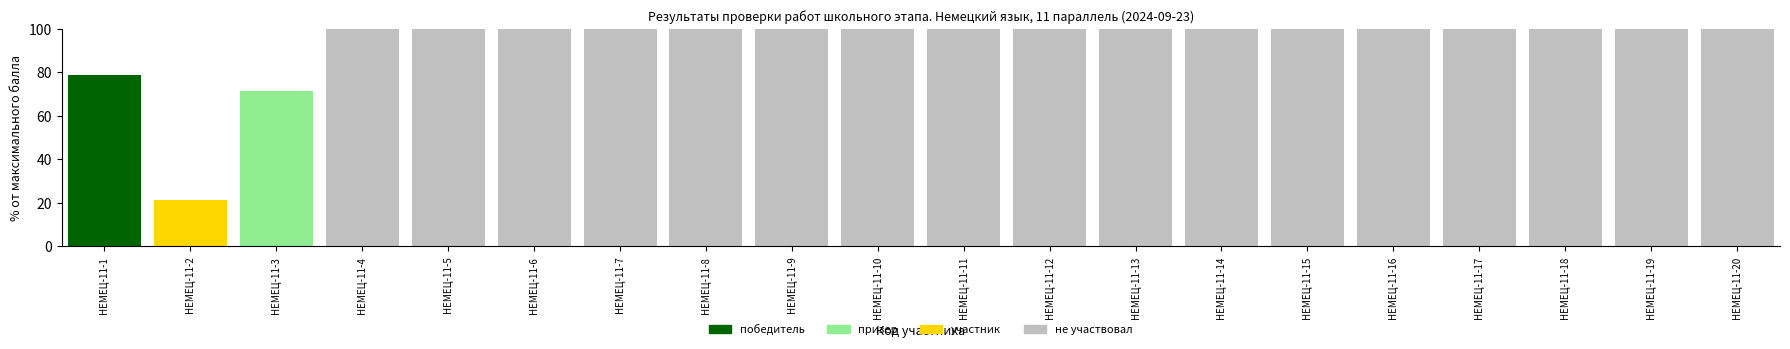

Count the number of categories in the chart.

20